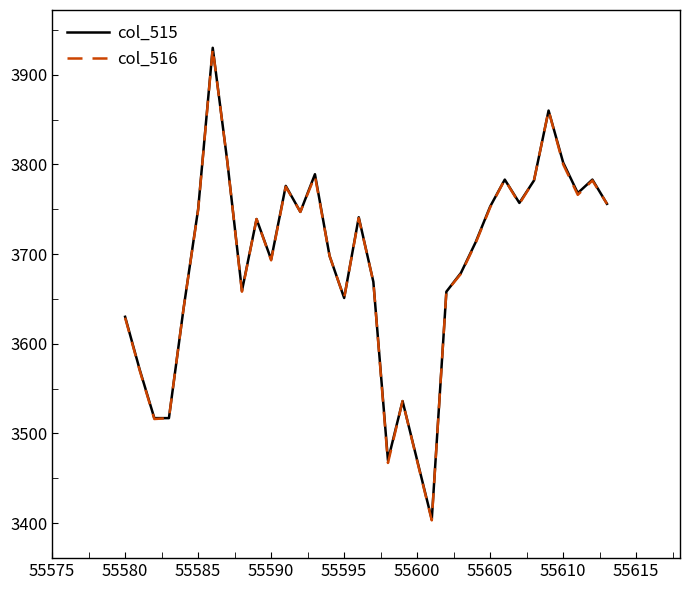

What are all the series names shown in the legend?

col_515, col_516